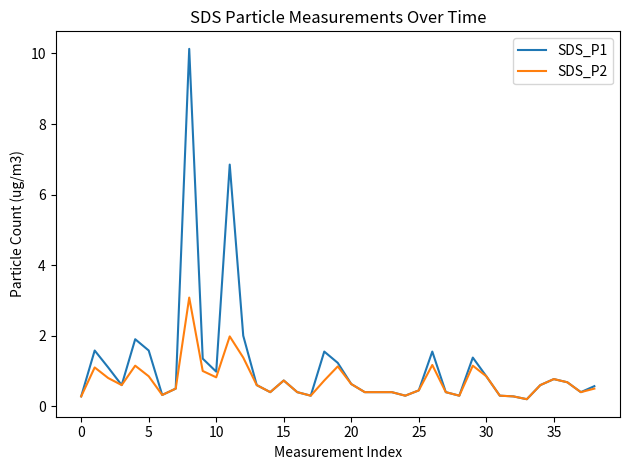

Rank the series by their maximum value, from highest to lowest.

SDS_P1, SDS_P2